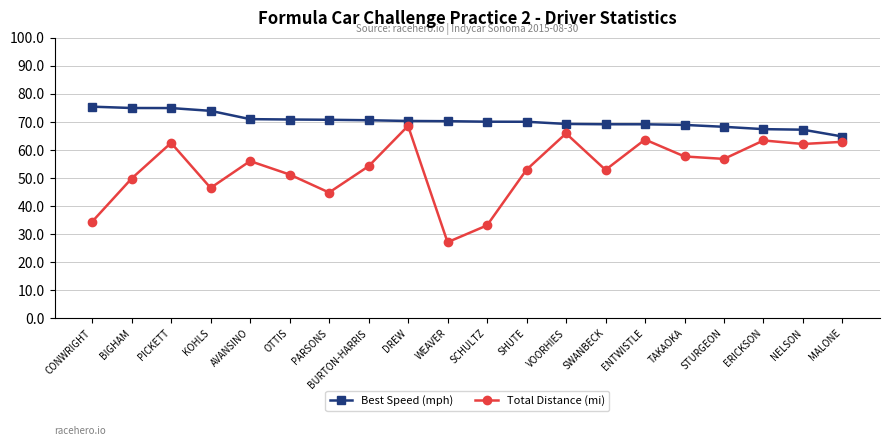

True or false: Best Speed (mph) and Total Distance (mi) cross at least once.

False